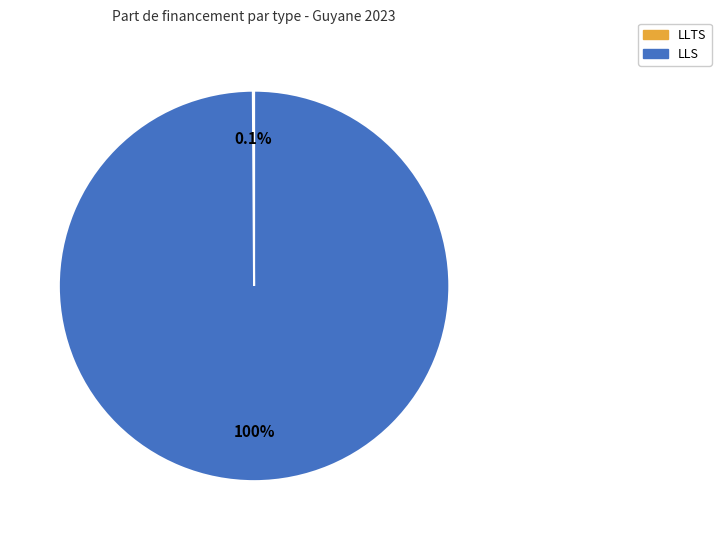

Does LLS account for over 50% of the chart?

Yes